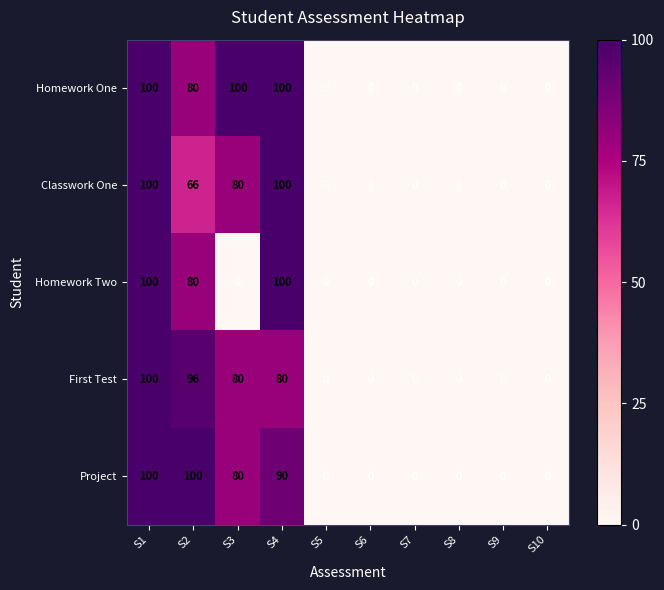

What is the greatest value displayed?

100